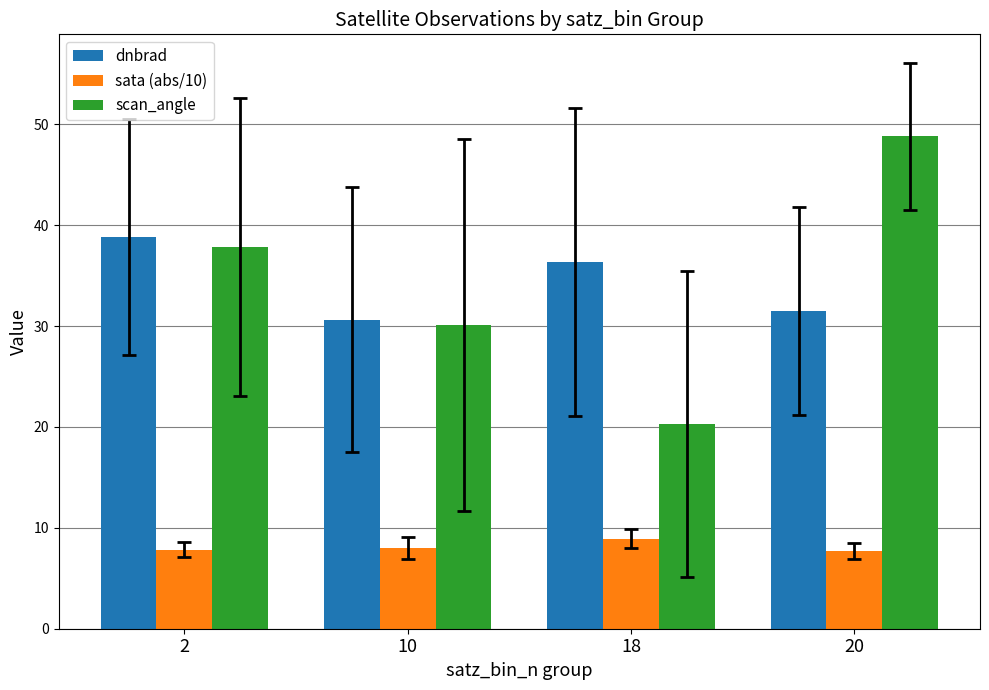

How many data points in dnbrad are above 36?

2